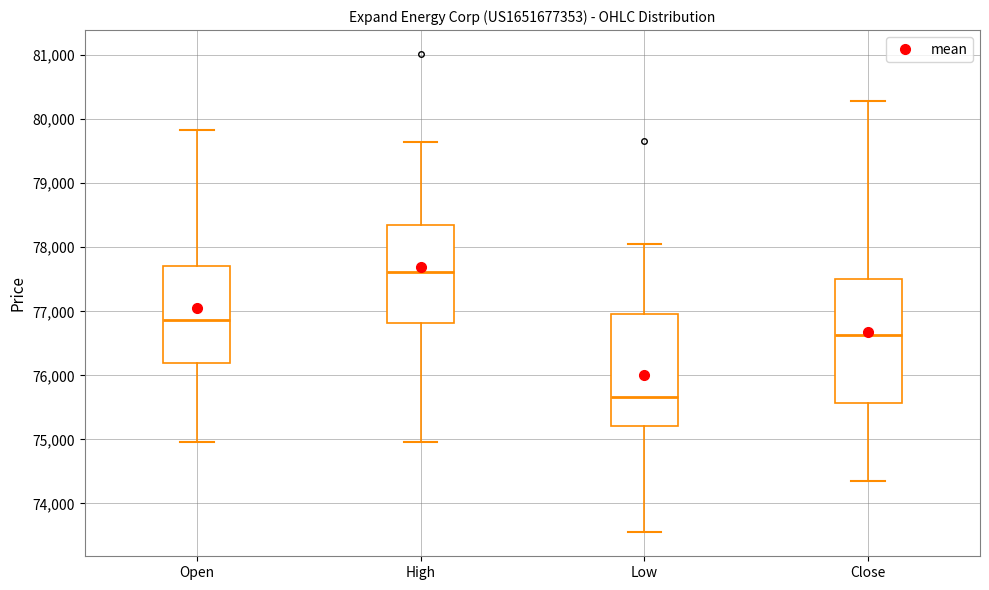

Where does the lower whisker of the box for High end on the y-axis? The values are not printed on the chart, so give them approximately, as read against the axis.

75000